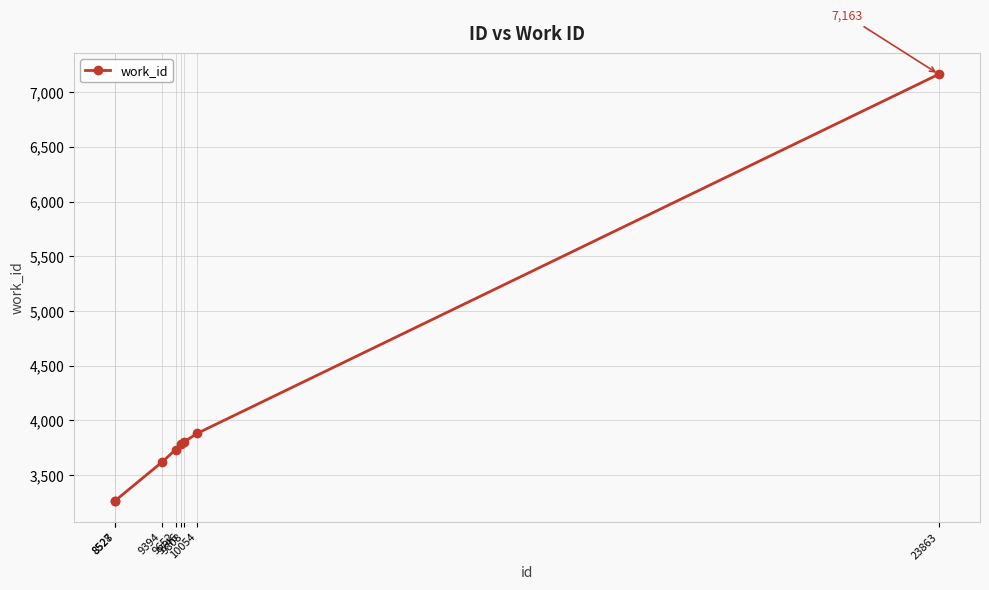

What is the difference between the values at 10054 and 8527?

614